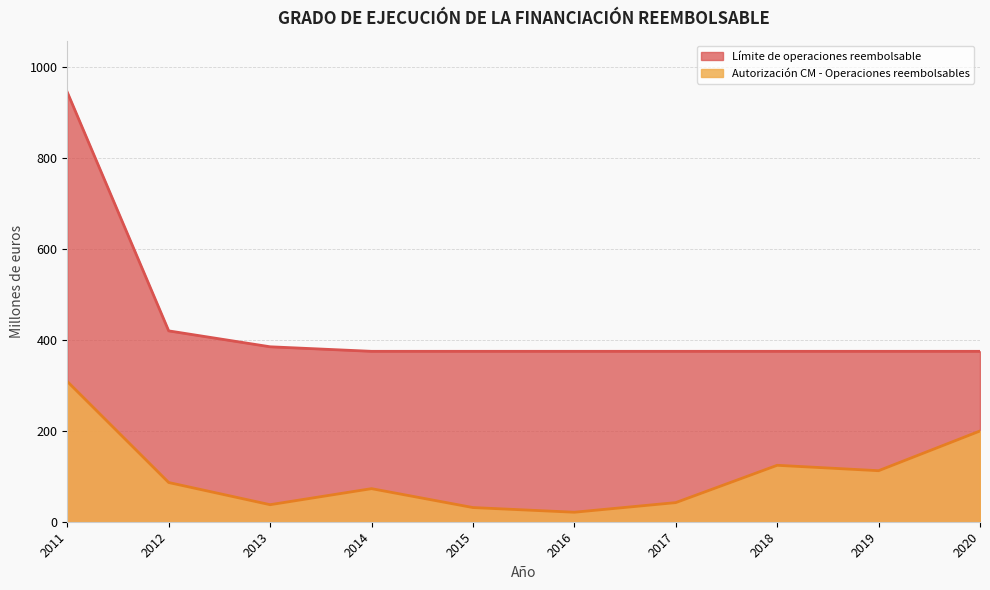

At how many categories does at least one series exceed 695?

1